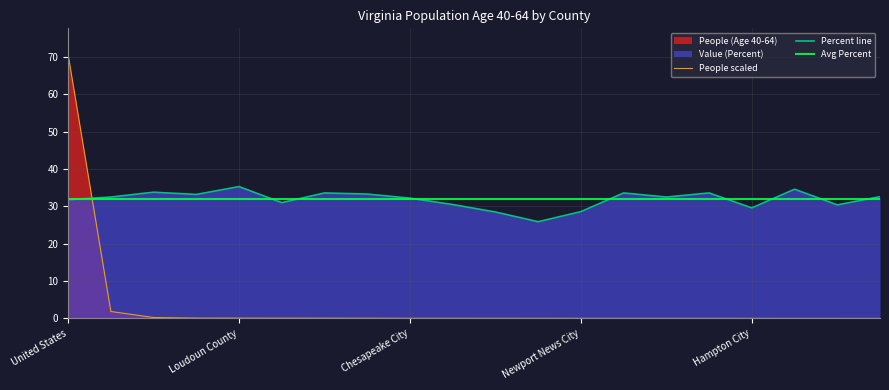

How many times do Percent line and People scaled cross each other?

1